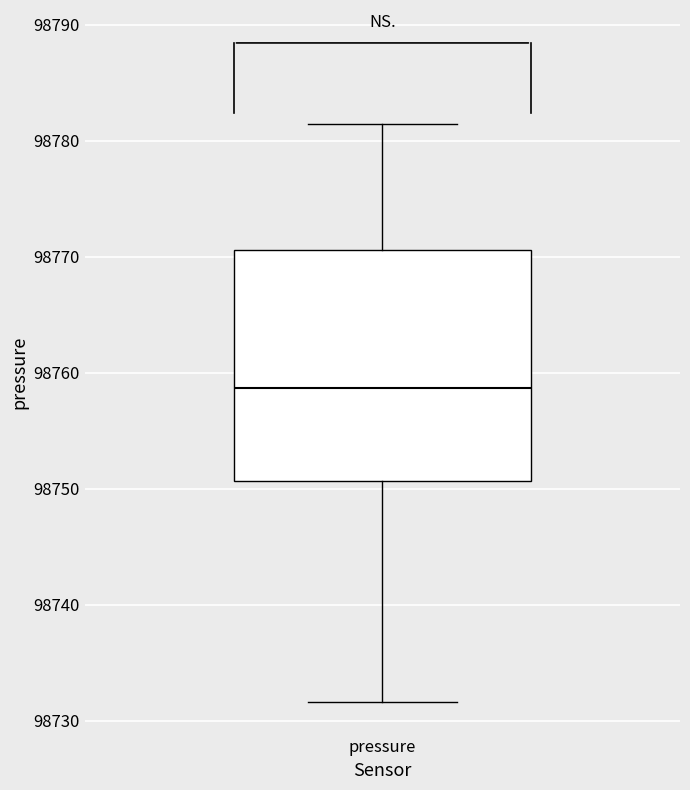

Transcribe this box plot: give where the median line is, the range the box spans, and where the two whiskers end, as read against the y-axis. The values are not printed on the chart, so give them approximately, as read against the axis.

median 98759, box 98751 to 98771, whiskers 98732 to 98781